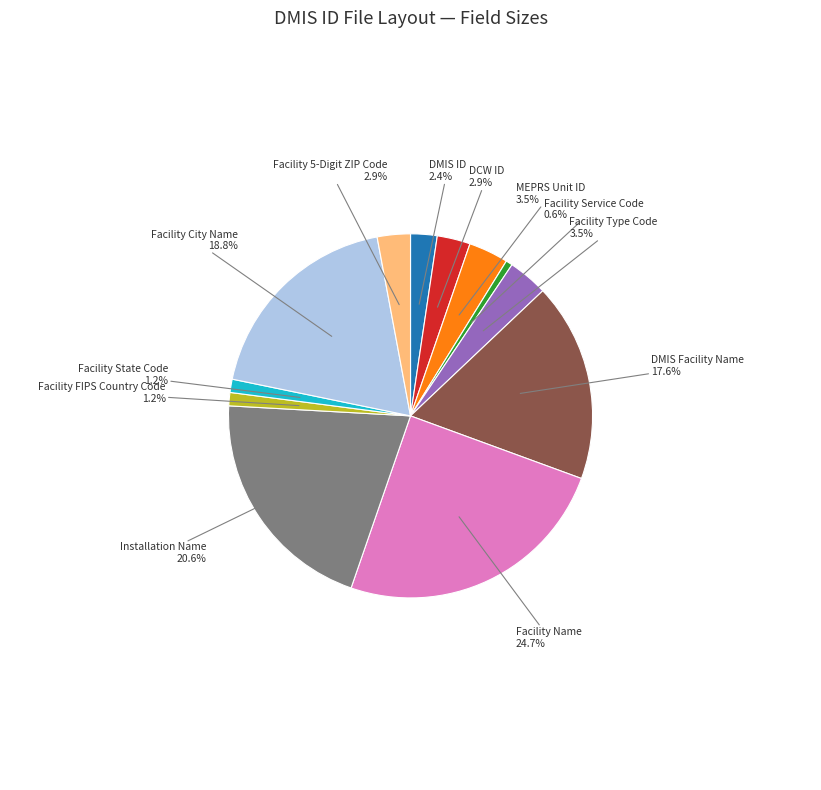

Does any single category account for the majority?

No